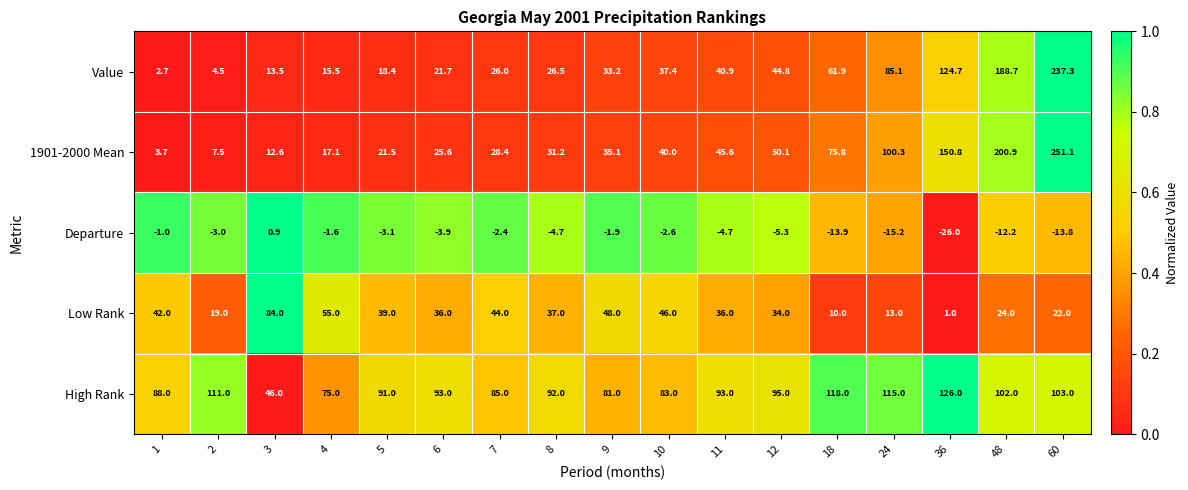

How many categories are shown in the chart?

17